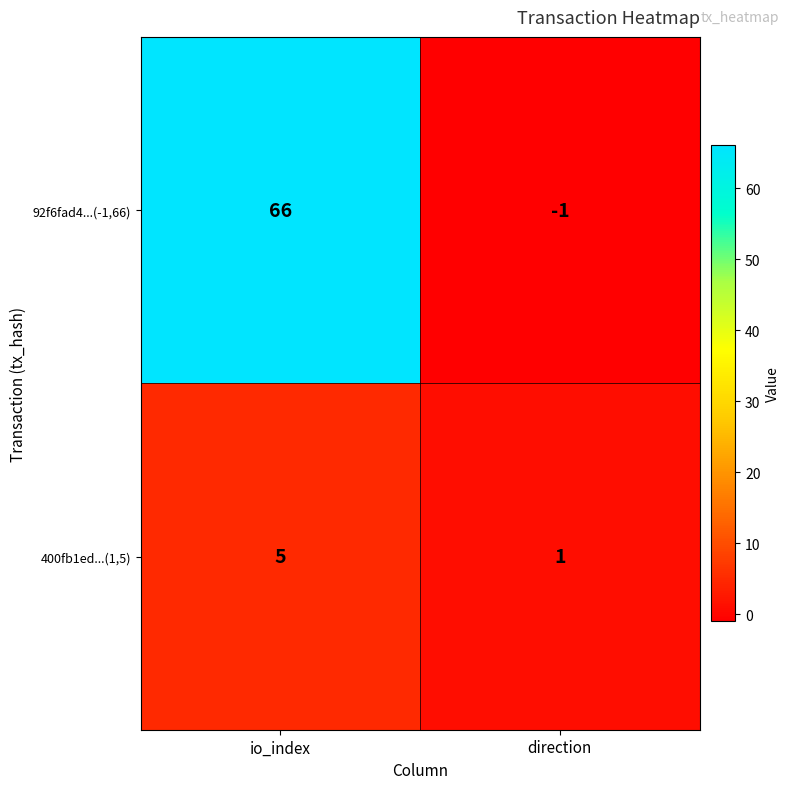

Reading left to right, what are all the values shown in this chart?

92f6fad4...(-1,66): 66	-1
400fb1ed...(1,5): 5	1